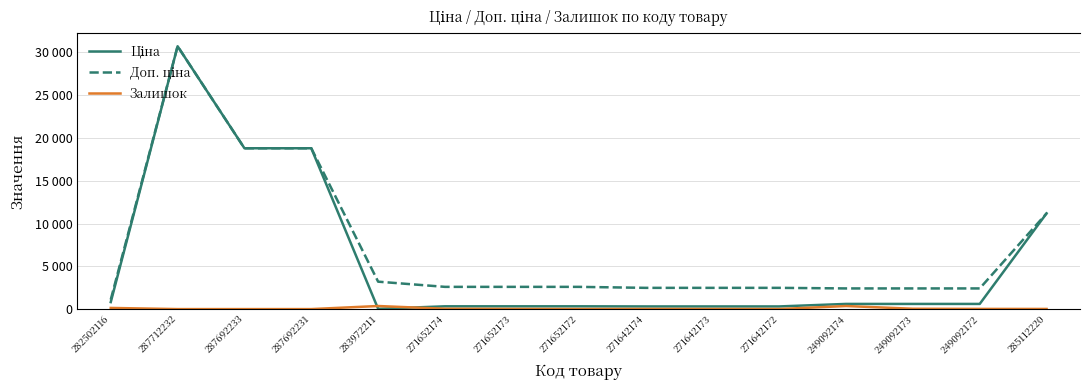

Does the chart have visible grid lines?

Yes